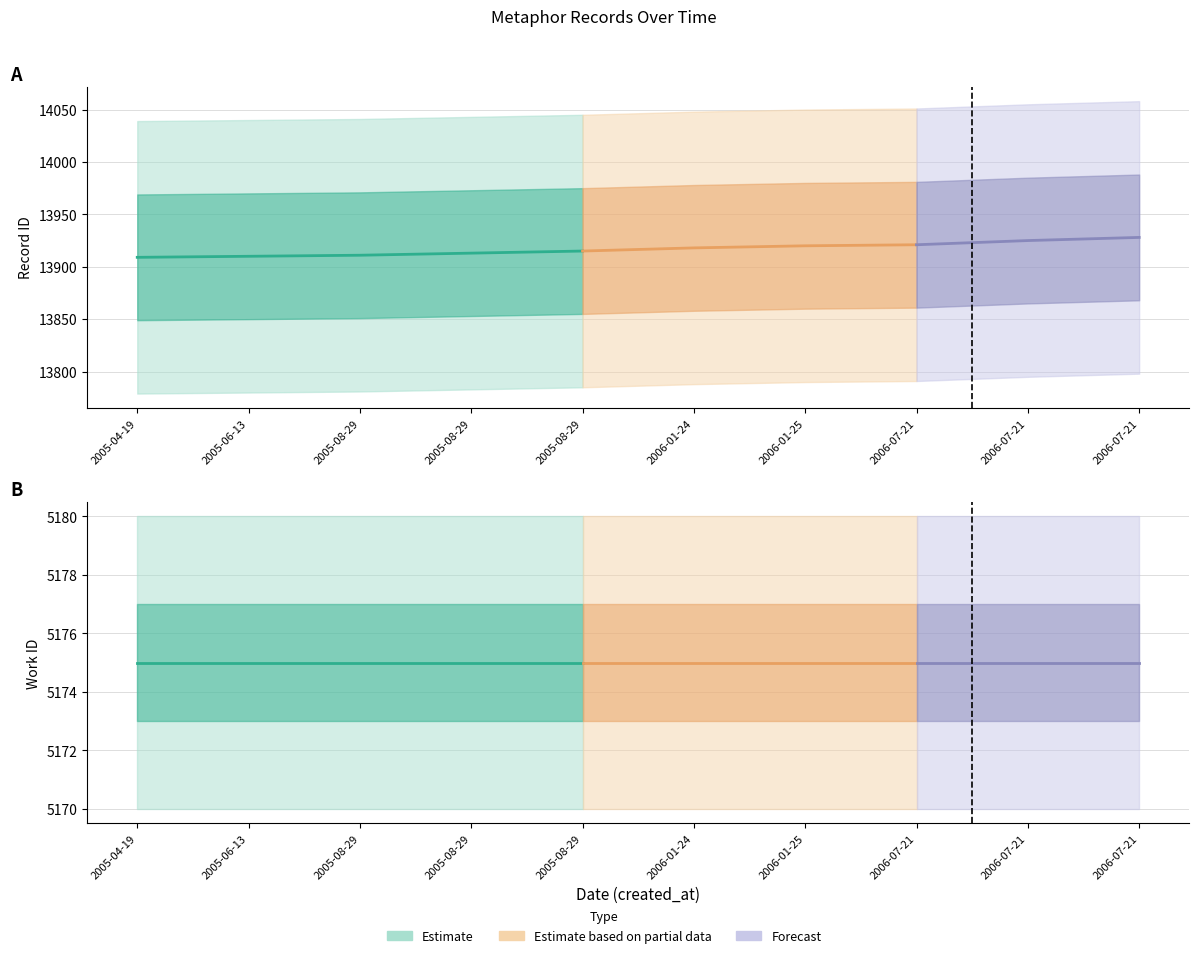

Reading left to right, what are all the values shown in this chart?

id: 13909	13910	13911	13913	13915	13918	13920	13921	13925	13928
work_id: 5175	5175	5175	5175	5175	5175	5175	5175	5175	5175